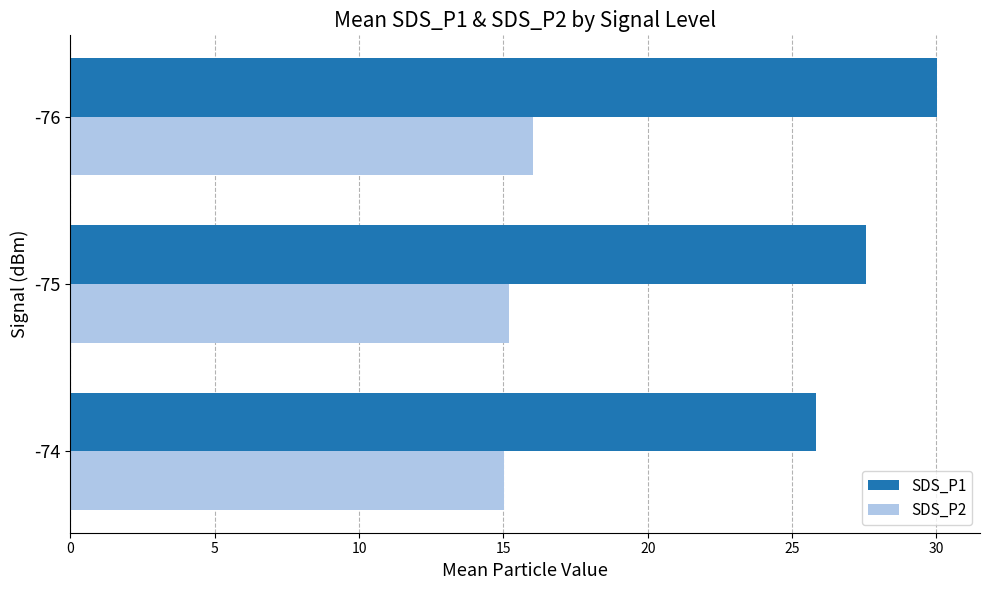

The SDS_P1 series shows 13.1 at -76. True or false?

False